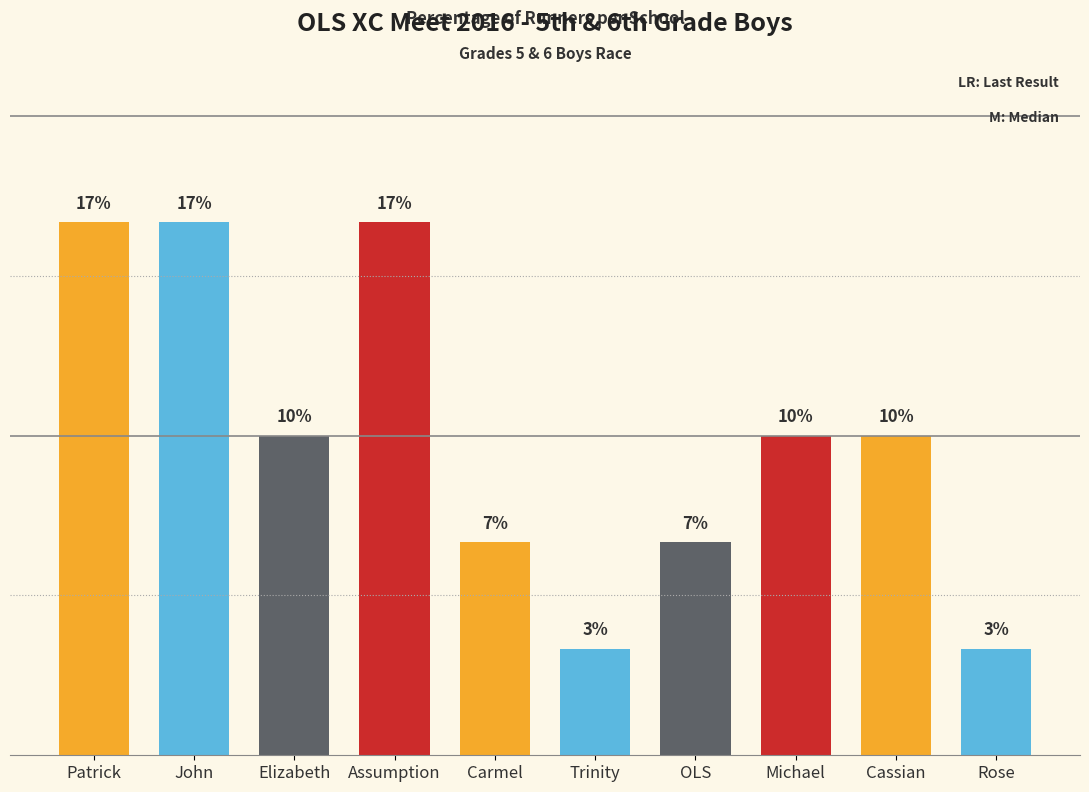

What is the difference between the maximum and second lowest values?

13.3